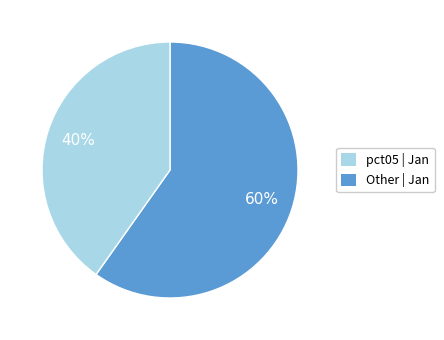

Which category has the smallest portion of the pie?

Other | Jan